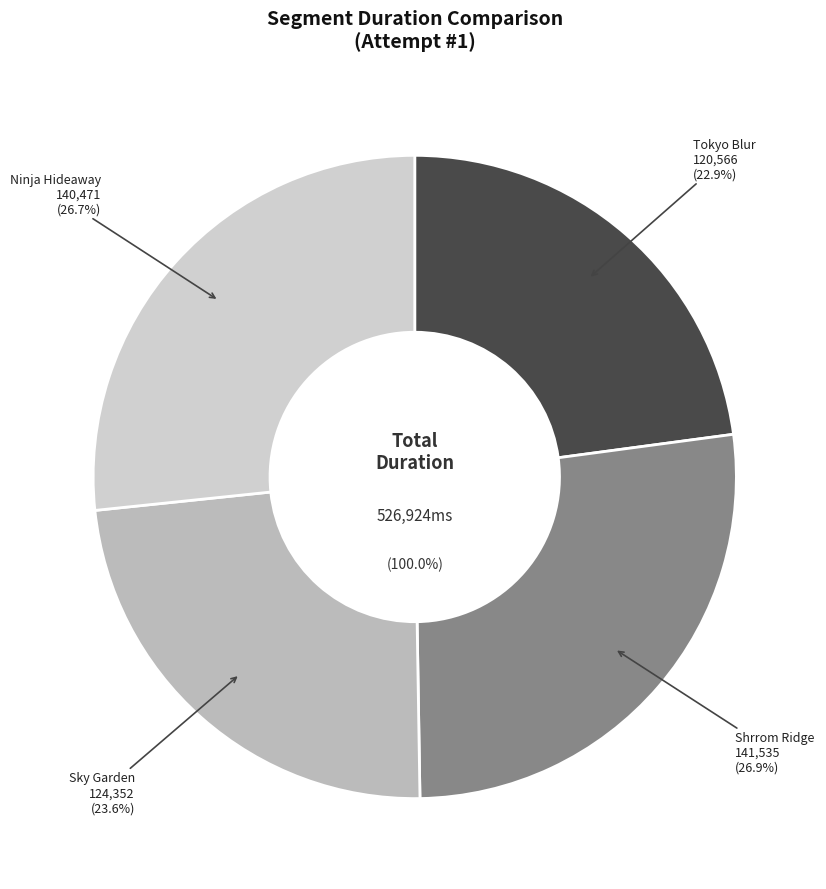

Is the sum of Shrrom Ridge and Sky Garden greater than half?

Yes